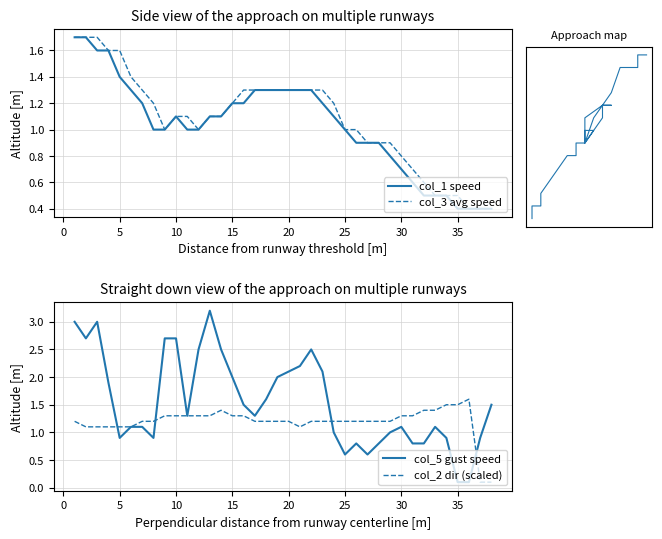

How many interior local valleys does the col_3 avg speed series have?

2